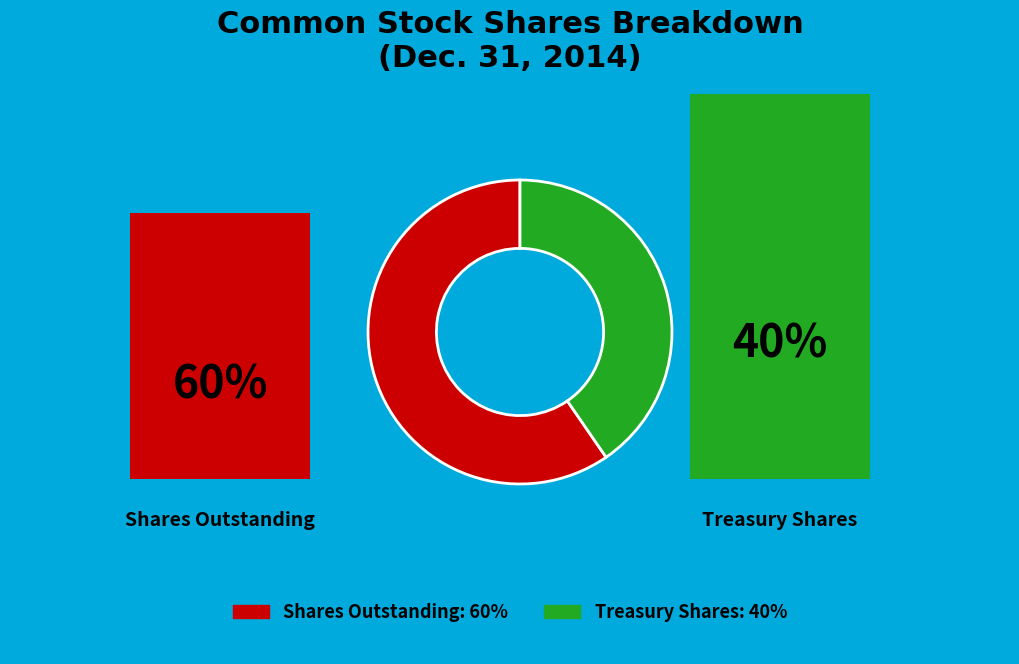

Is there any slice that represents more than half of the pie?

Yes